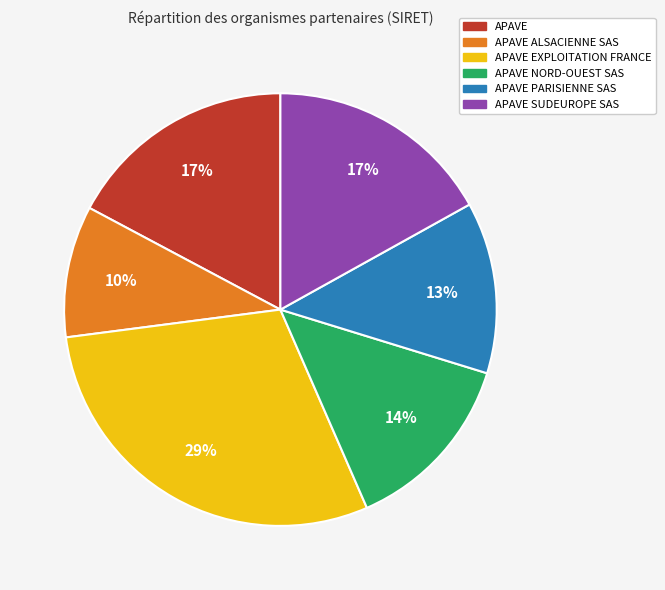

Is APAVE the majority of the pie?

No